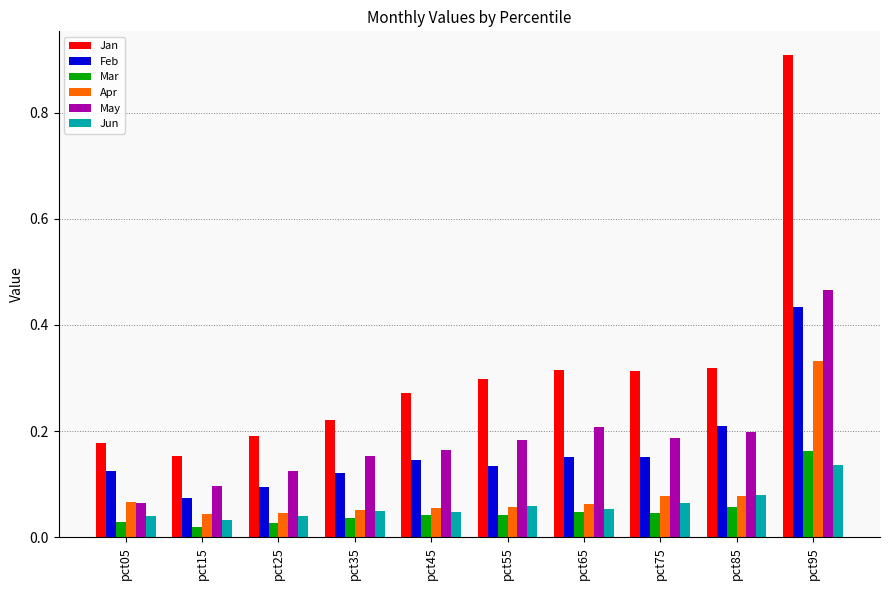

How many groups of bars are there?

10